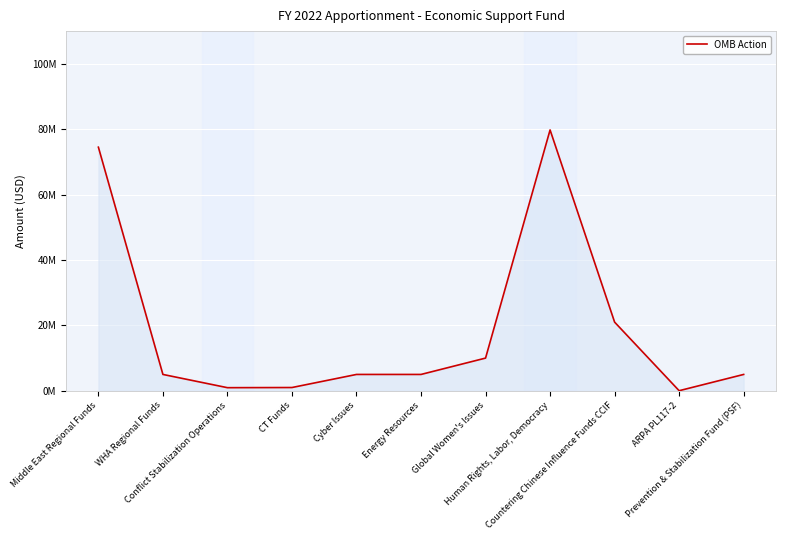

Does the chart have visible grid lines?

Yes